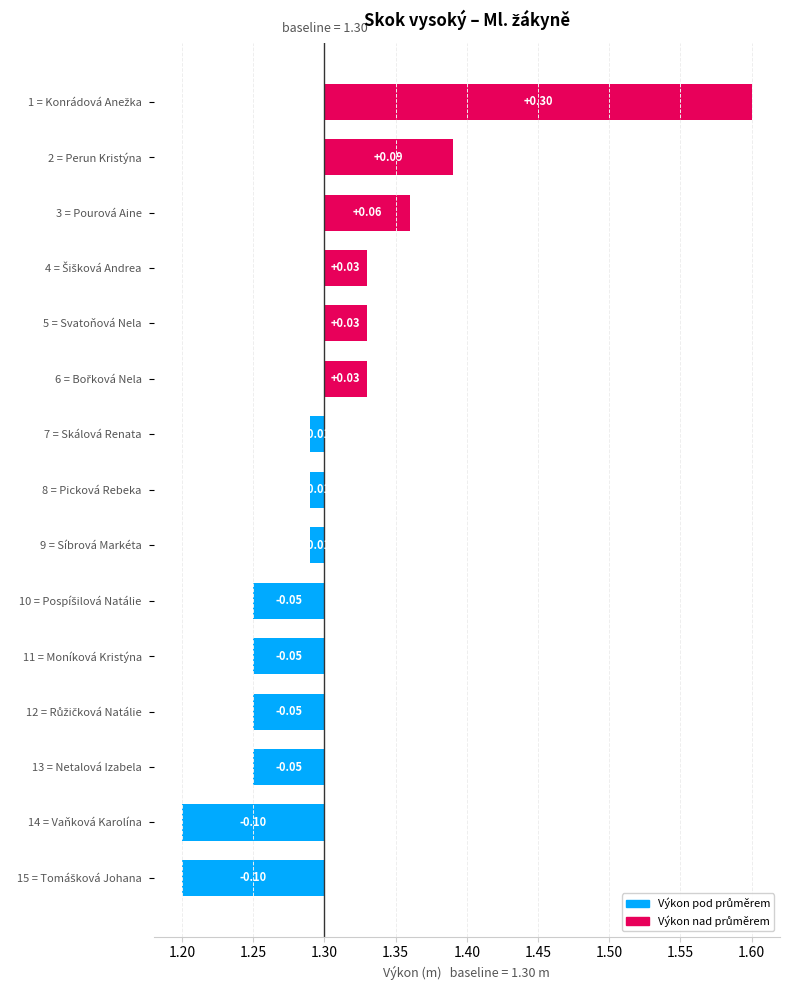

What is the label of the 12th bar from the right?

4 = Šišková Andrea